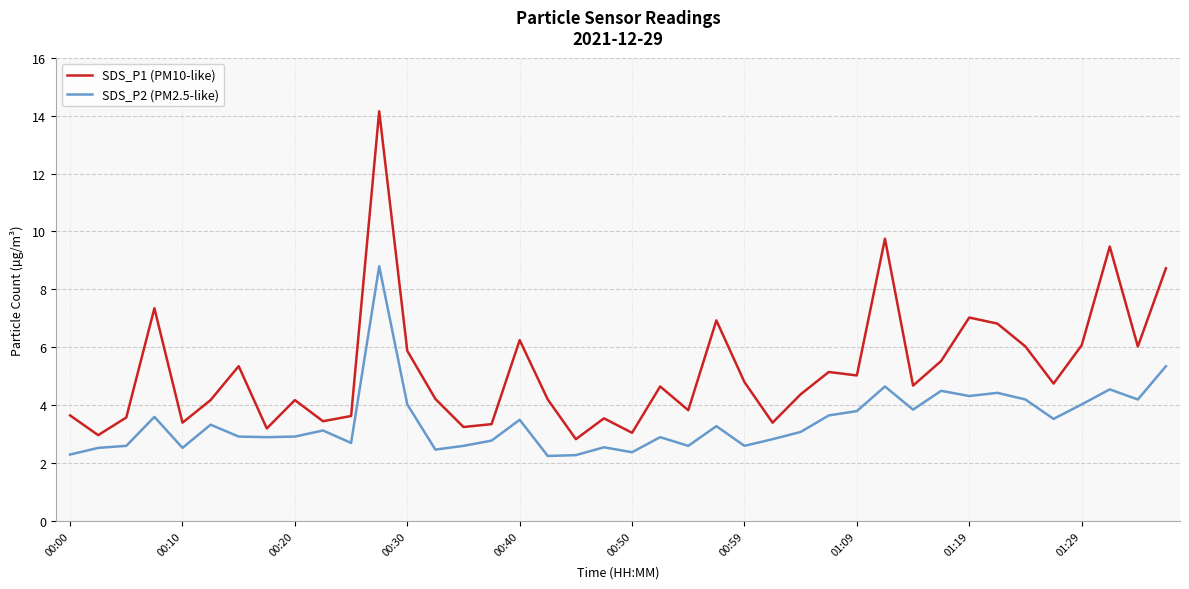

In SDS_P2 (PM2.5-like), how many points are higher than both neighbors (excluding endpoints)?

12